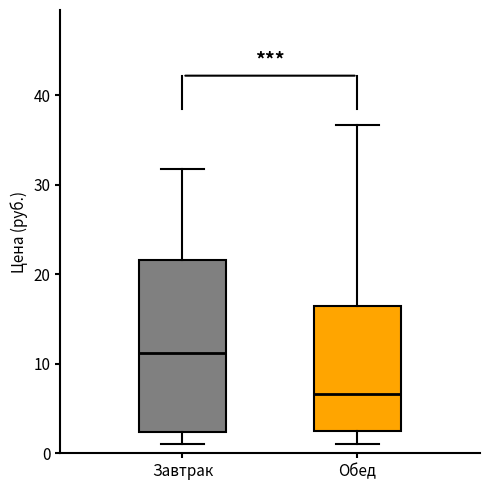

Where is the upper edge of the box for Завтрак on the y-axis? The values are not printed on the chart, so give them approximately, as read against the axis.

22